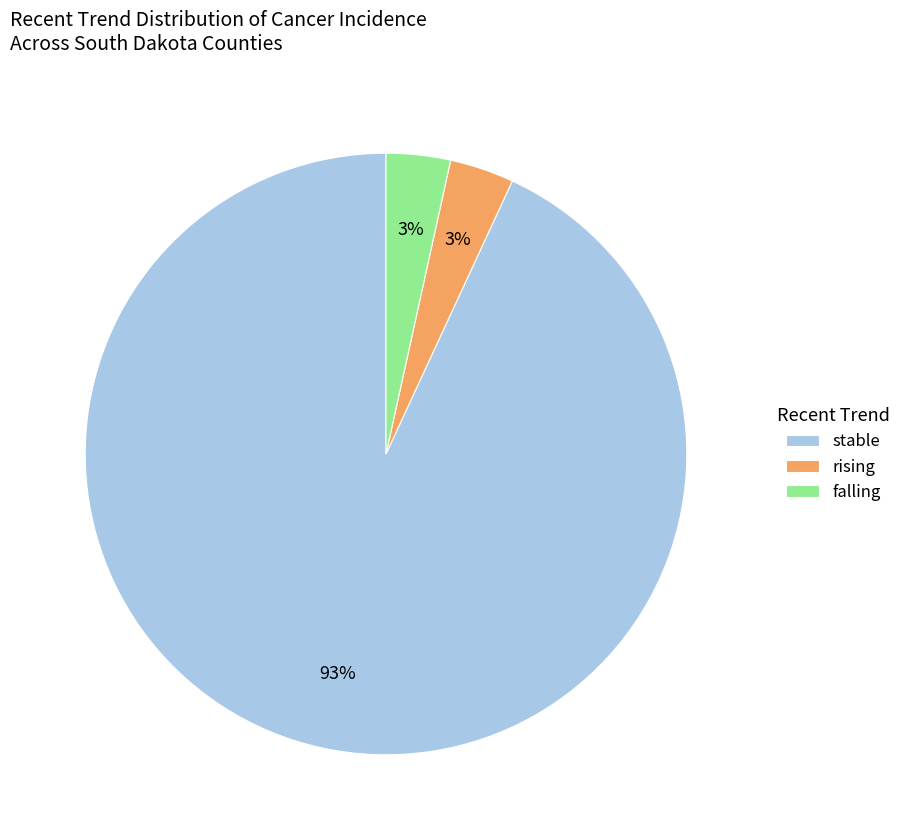

To the nearest percent, what is the combined percentage of stable and falling?

97%